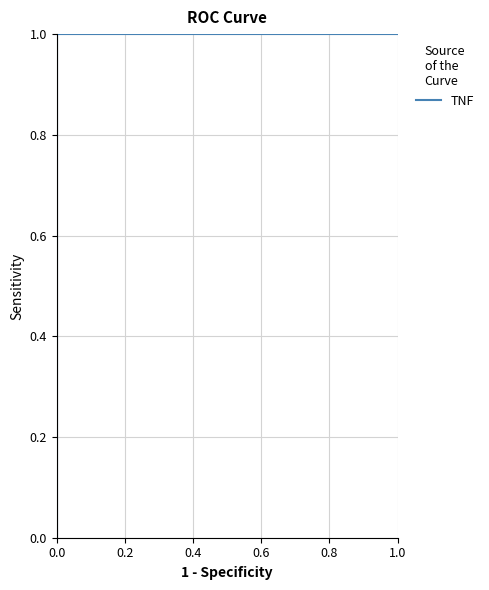

True or false: the data has more than 1 interior local peaks.

False